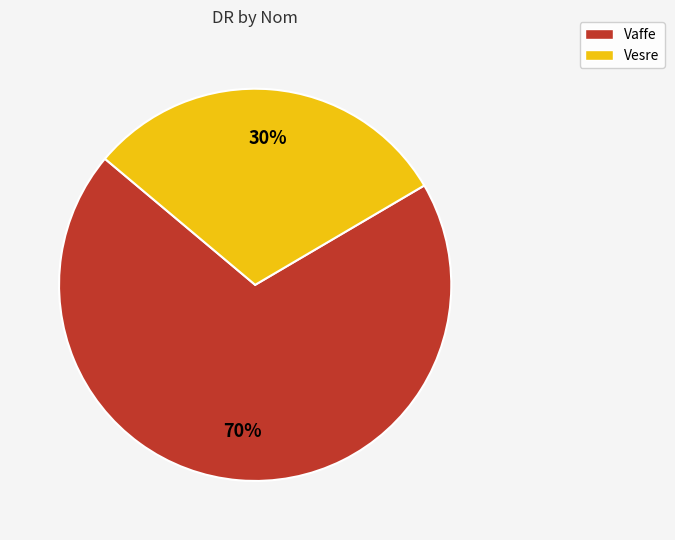

Combined, do Vesre and Vaffe account for over 50%?

Yes